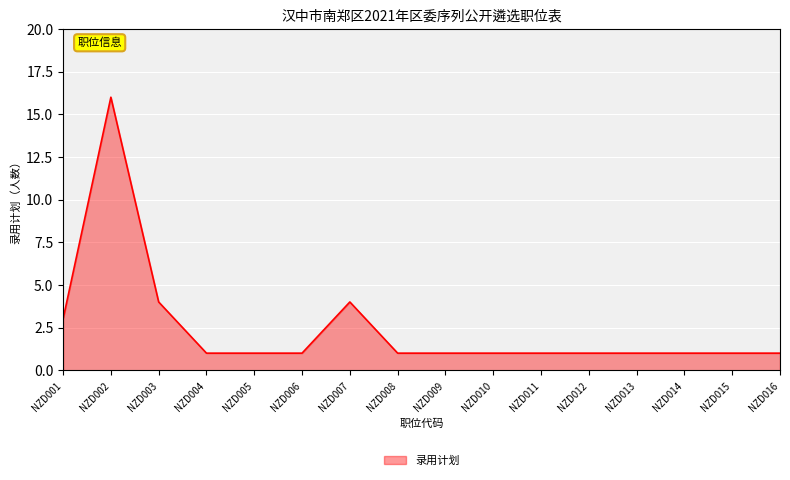

Approximately how many times larger is the value at NZD013 compared to NZD006?

1.0